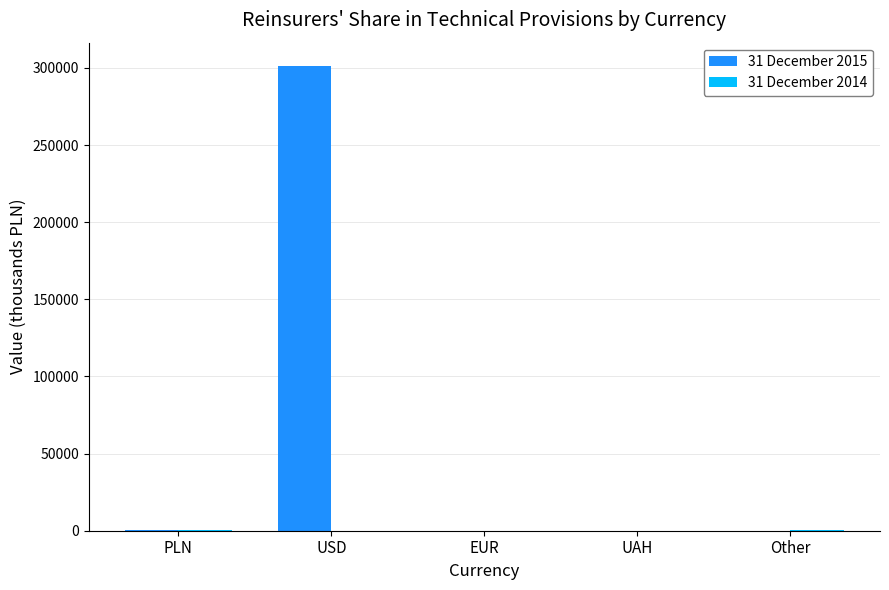

What is the sum of all 31 December 2015 values?

302127.5